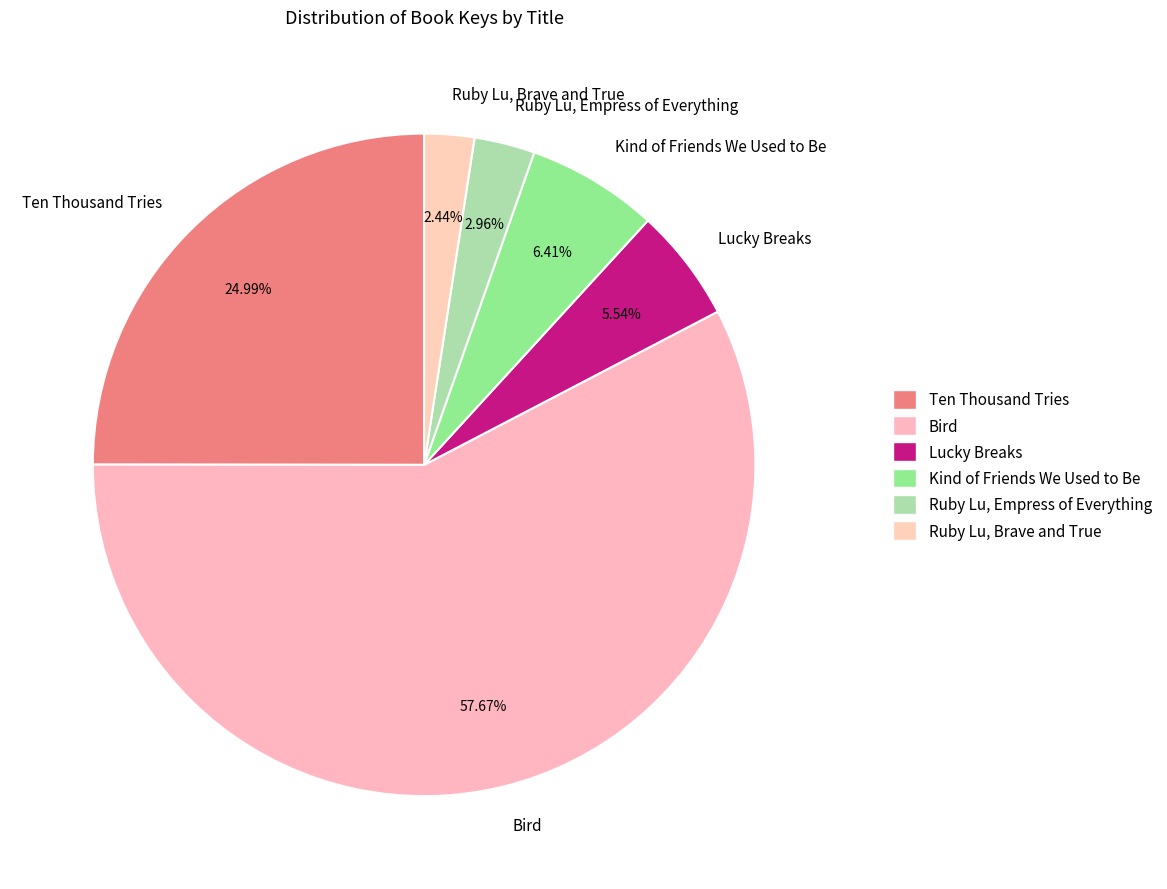

To the nearest percent, what portion does Lucky Breaks represent?

6%